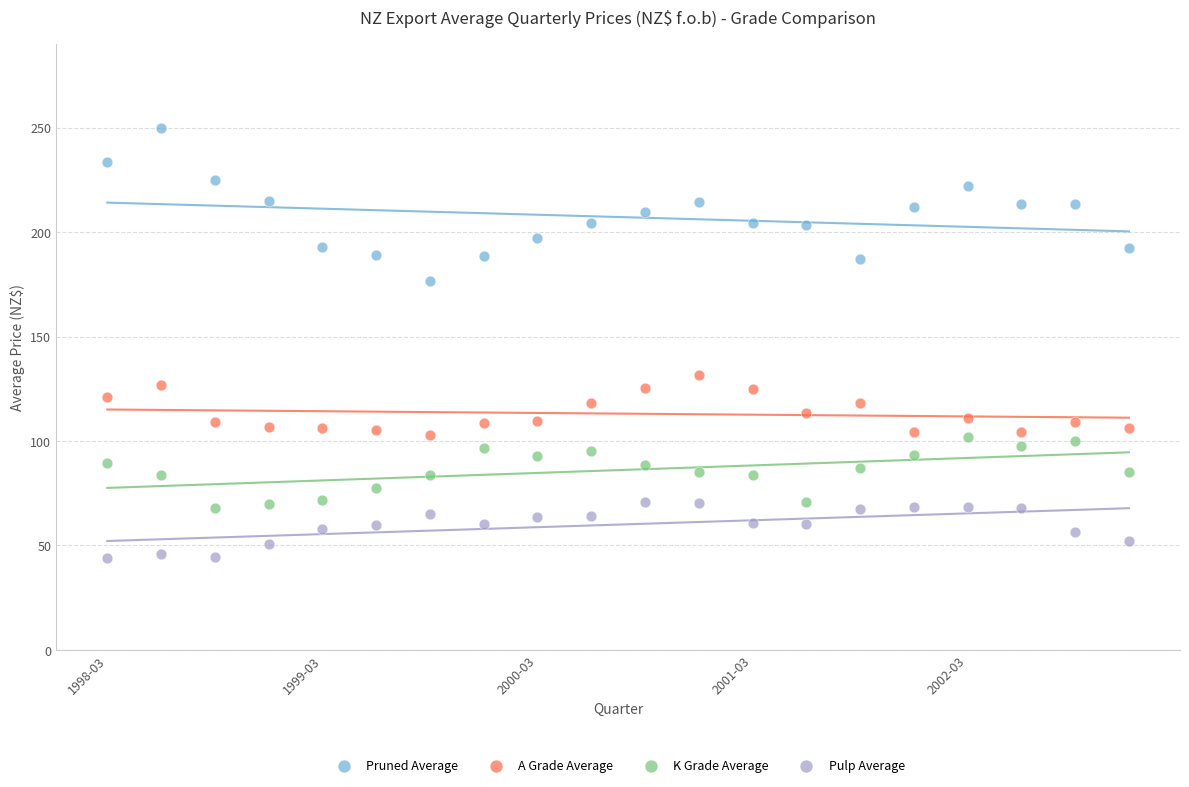

Which series contains the highest Y value?

Pruned Average